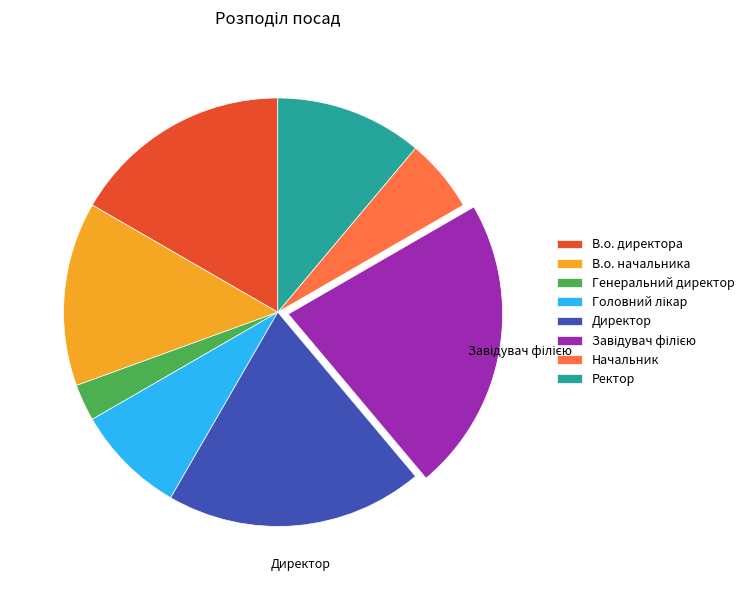

Do Генеральний директор and Директор together represent more than half of the pie?

No